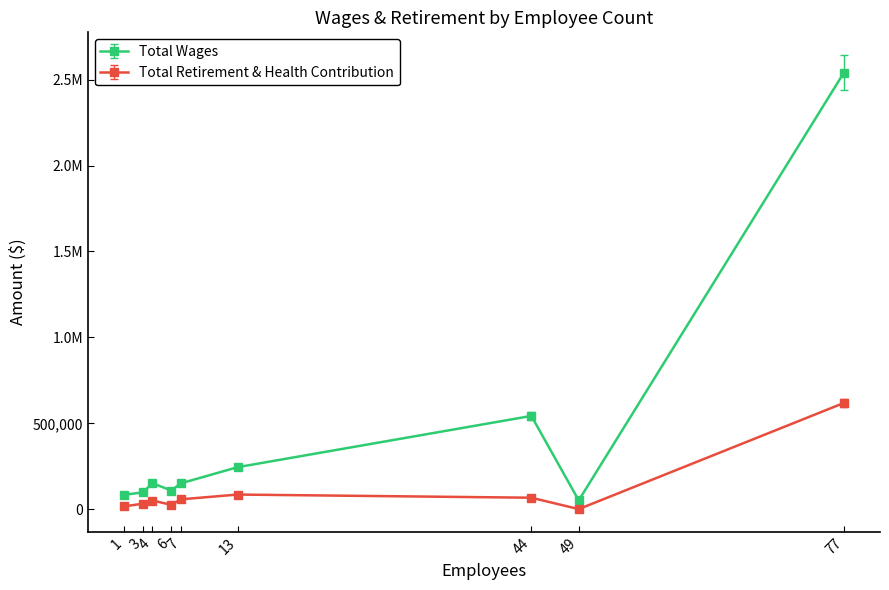

Is this an area chart (filled region under the line)?

No